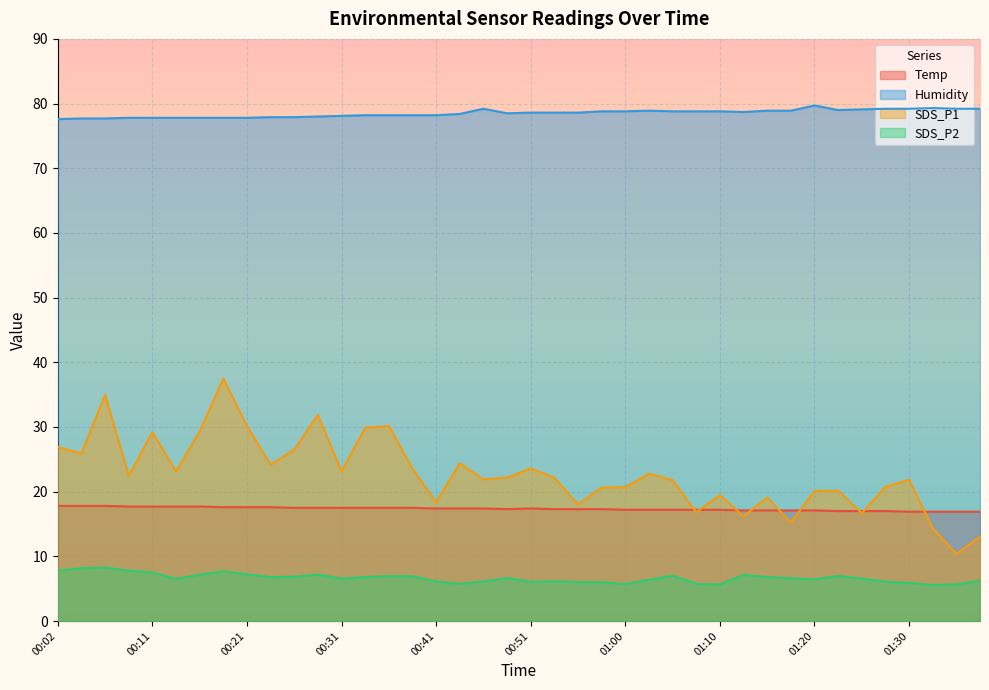

True or false: SDS_P2 and Temp intersect in this chart.

False